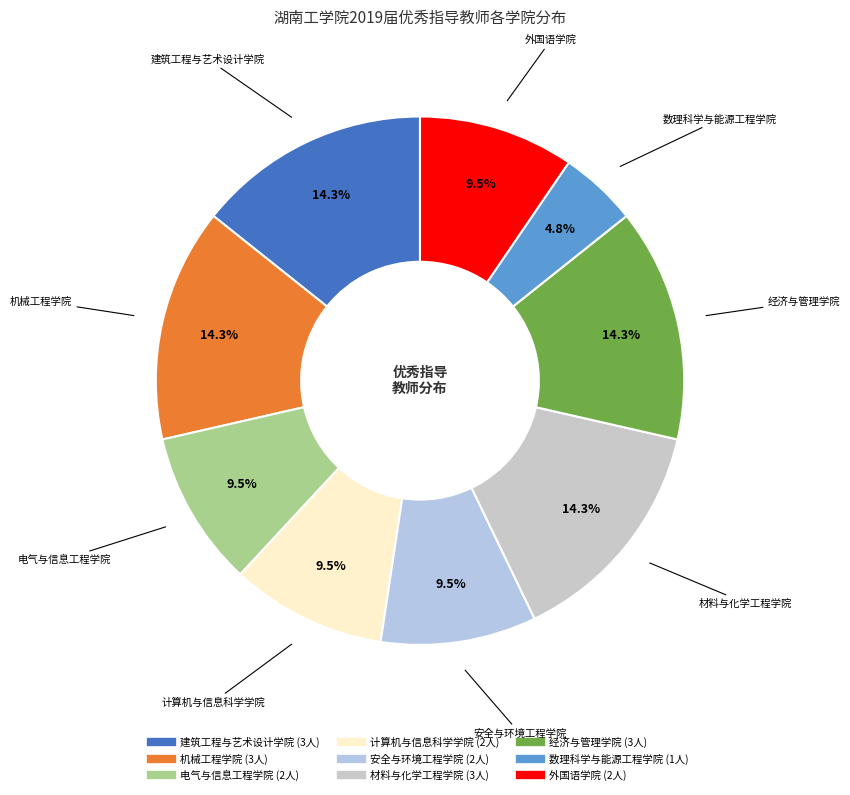

Between 电气与信息工程学院 and 机械工程学院, which is larger?

机械工程学院